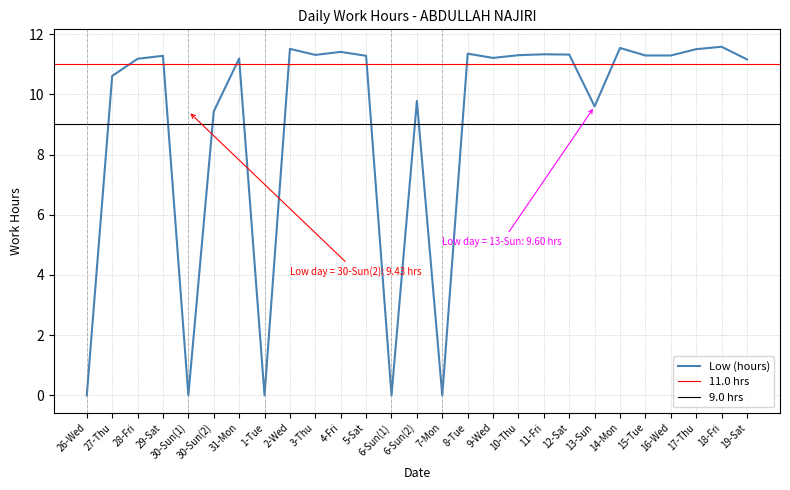

True or false: the data shows 9.6 at 13-Sun.

True